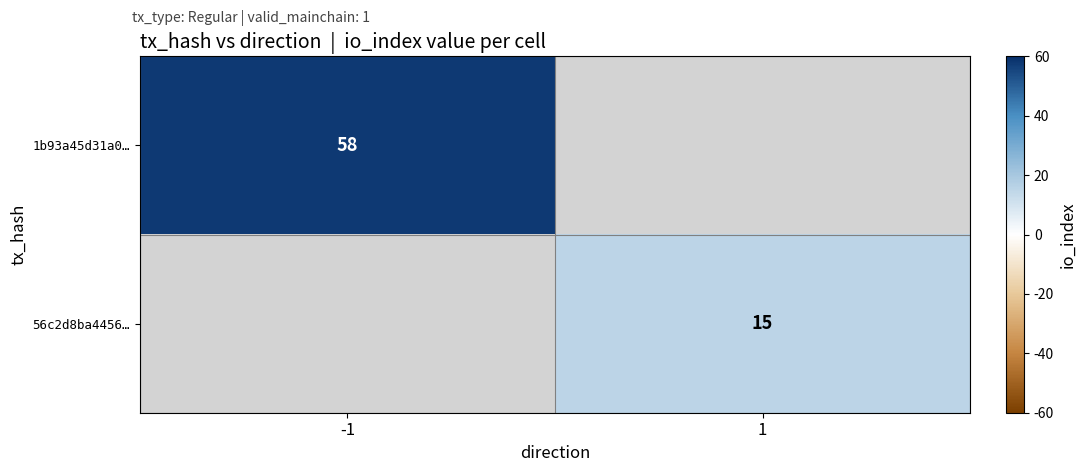

Is the value of 1b93a45d31a0… at -1 greater than the value of 56c2d8ba4456… at 1?

Yes